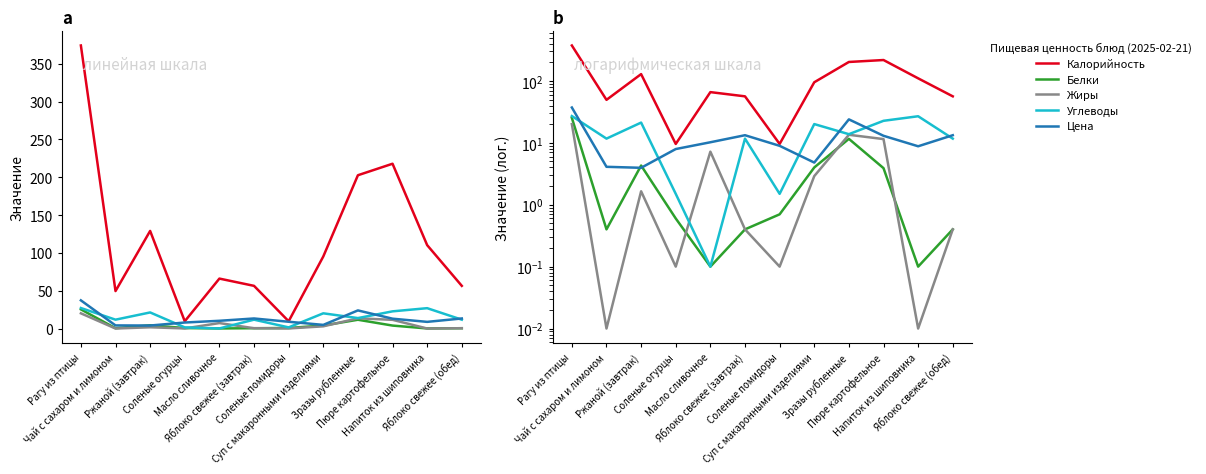

What is the highest value of the Белки series?

25.3